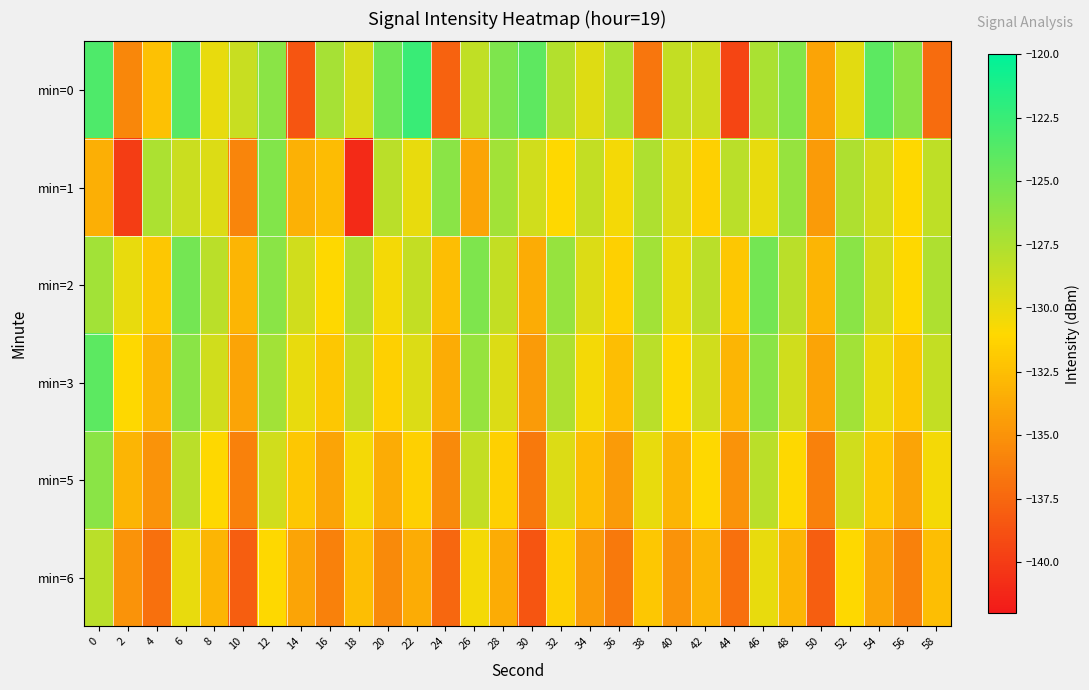

Which has a higher value, 54 or 12?

54